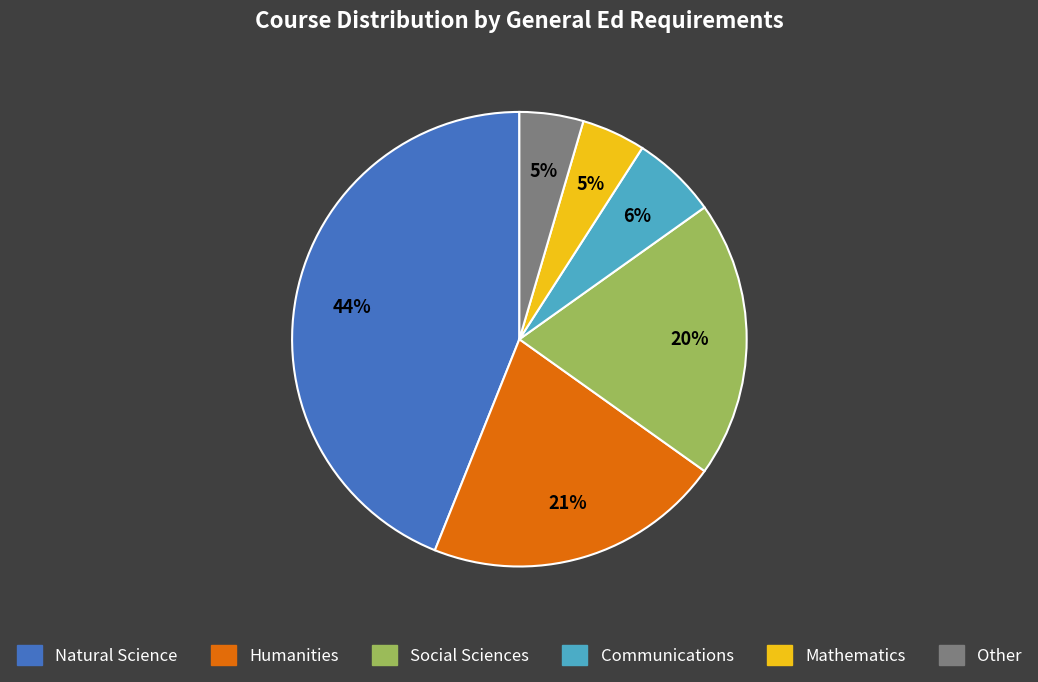

To the nearest percent, what is the difference between the Social Sciences and Natural Science slice percentages?

24%